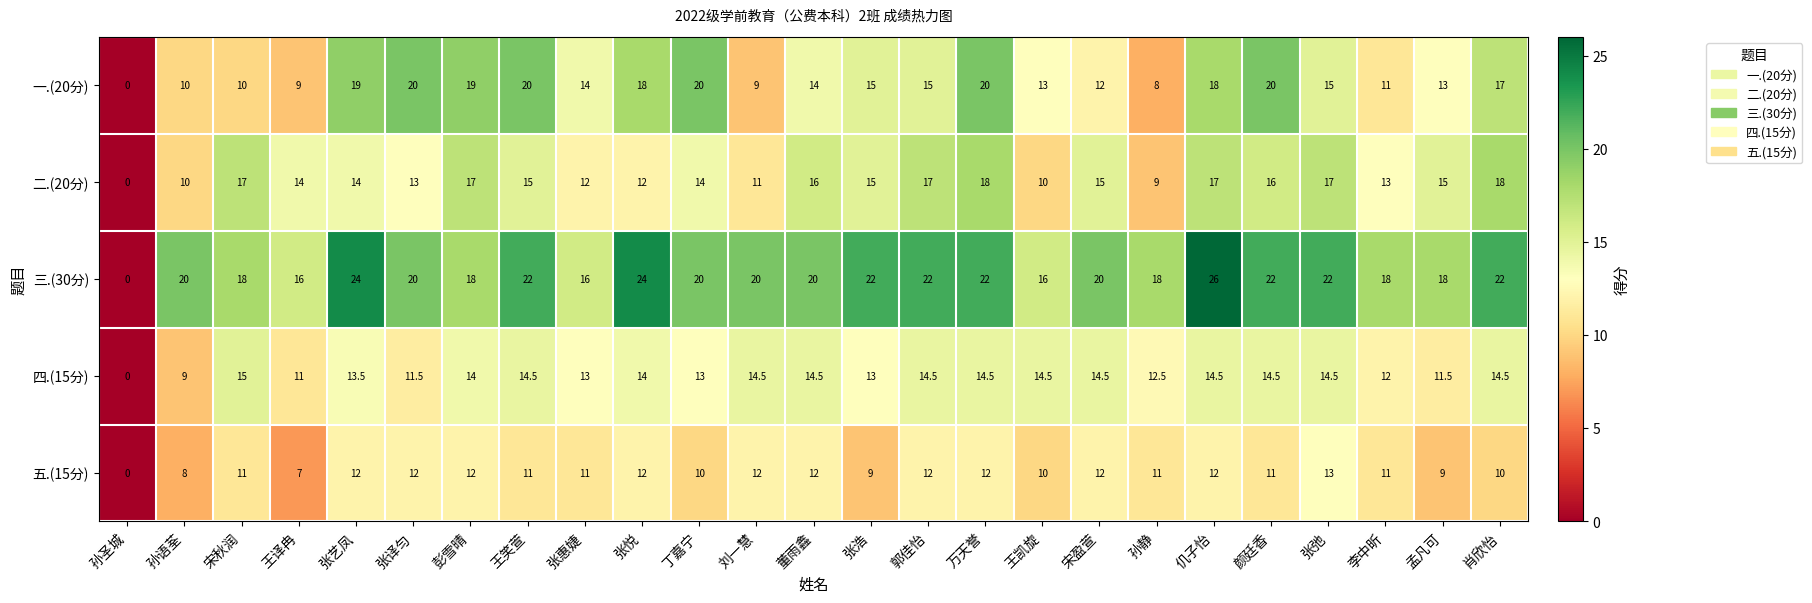

What is the sum of the 四.(15分) values at 王凯旋 and 孙圣城?

14.5